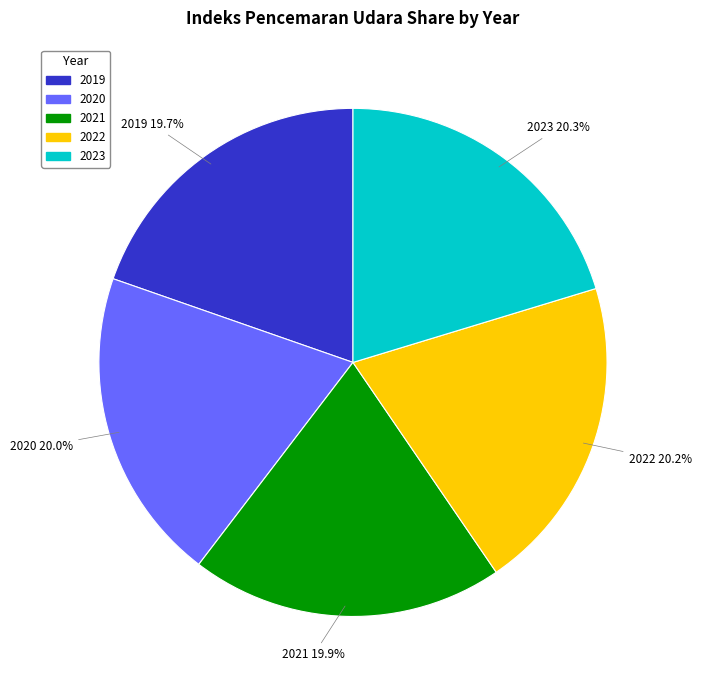

What is the ratio of the value at 2022 to the value at 2019?

1.0